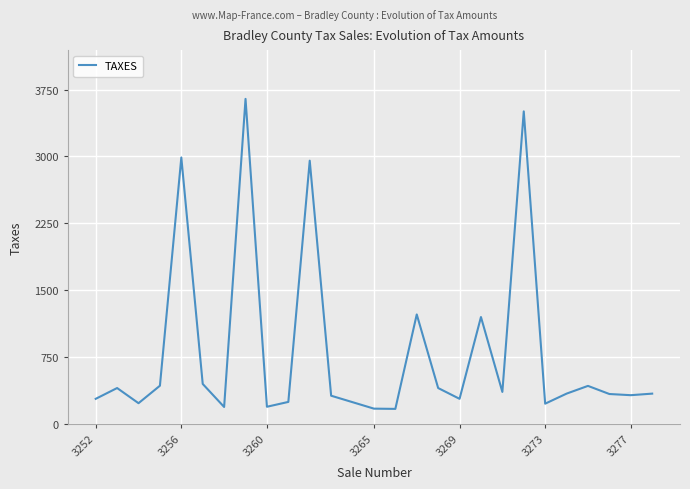

What is the difference between the maximum and minimum values?

3475.8